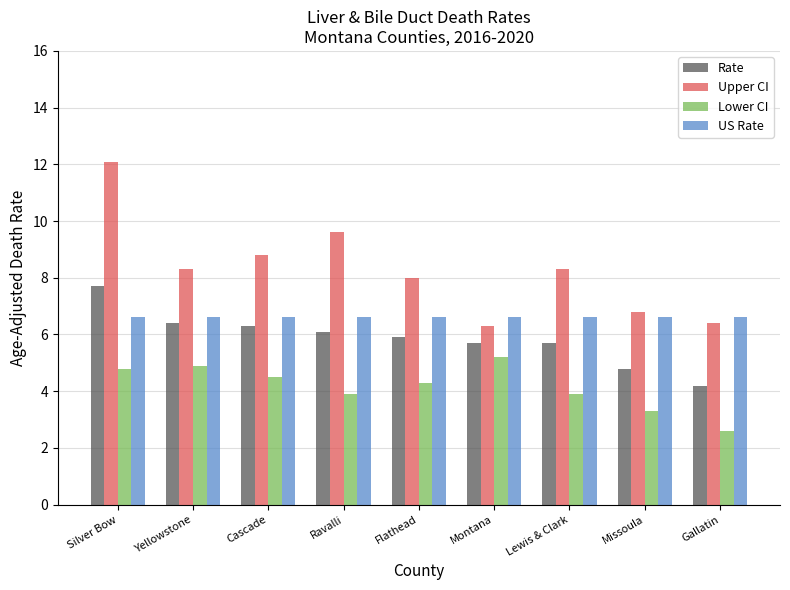

What is the label of the 6th bar from the right?

Ravalli